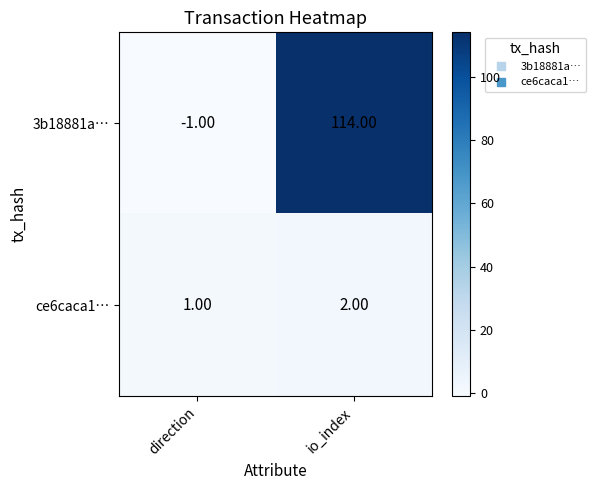

Is the value of 3b18881a… at io_index greater than the value of ce6caca1… at direction?

Yes